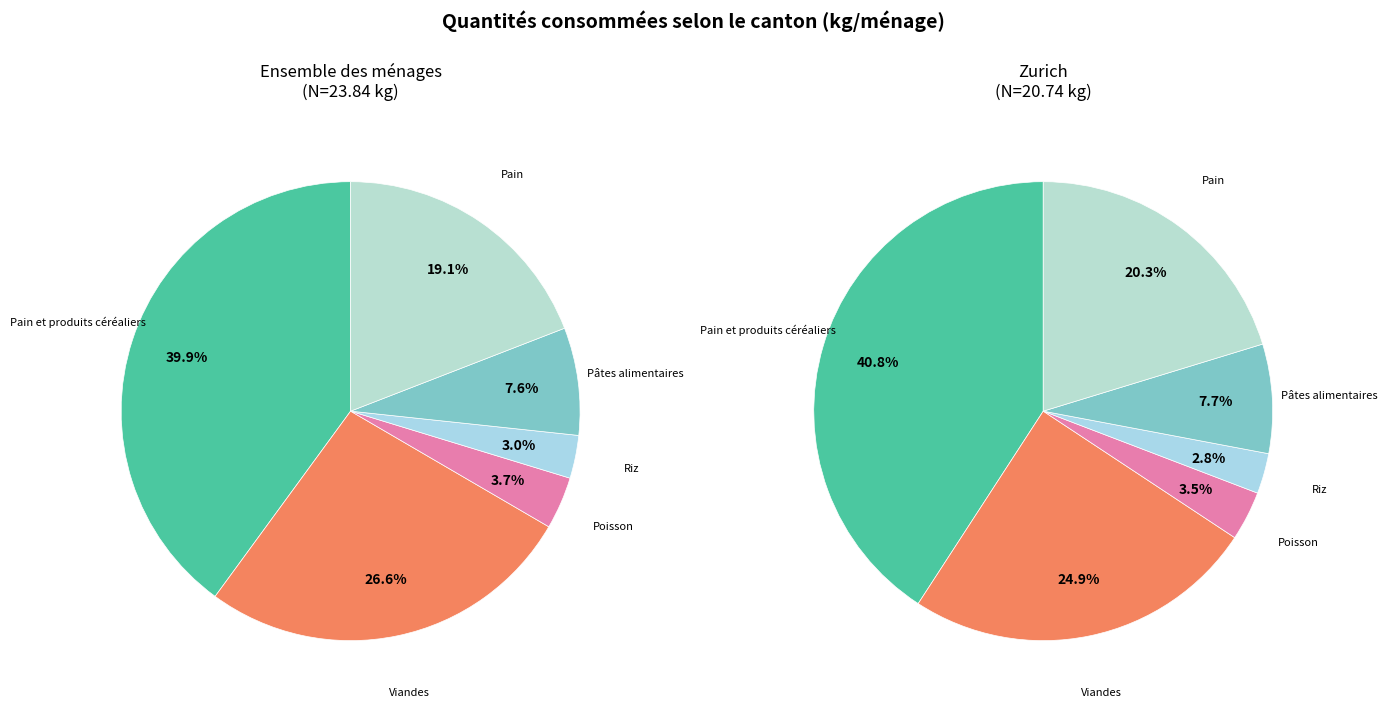

To the nearest percent, what is the difference between the Pain et produits céréaliers and Viandes slice percentages?

16%